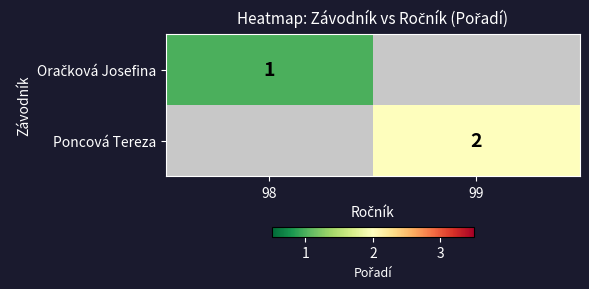

The Poncová Tereza series shows 2 at 99. True or false?

True